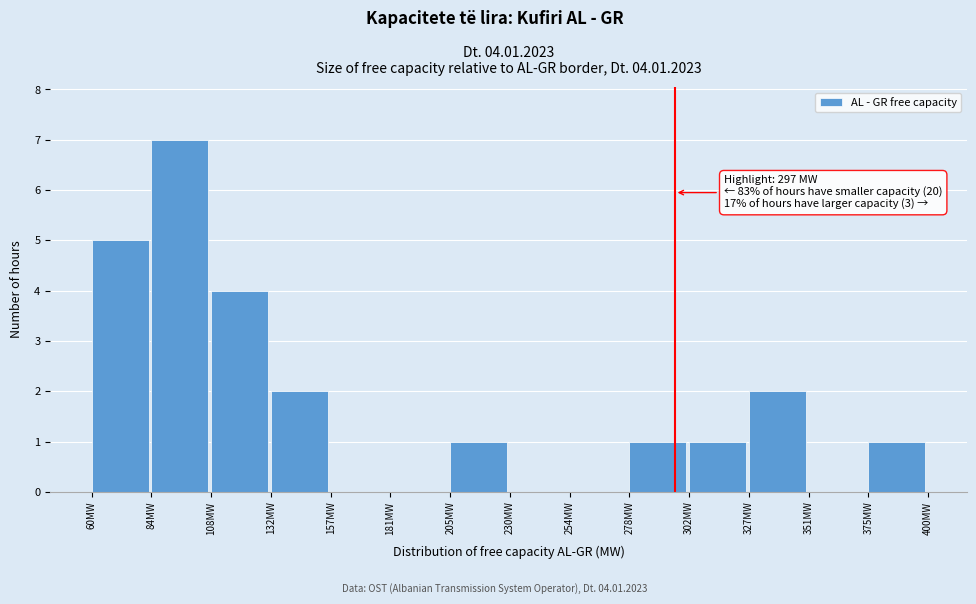

Over which range of the x-axis is the bar tallest?

85 to 110